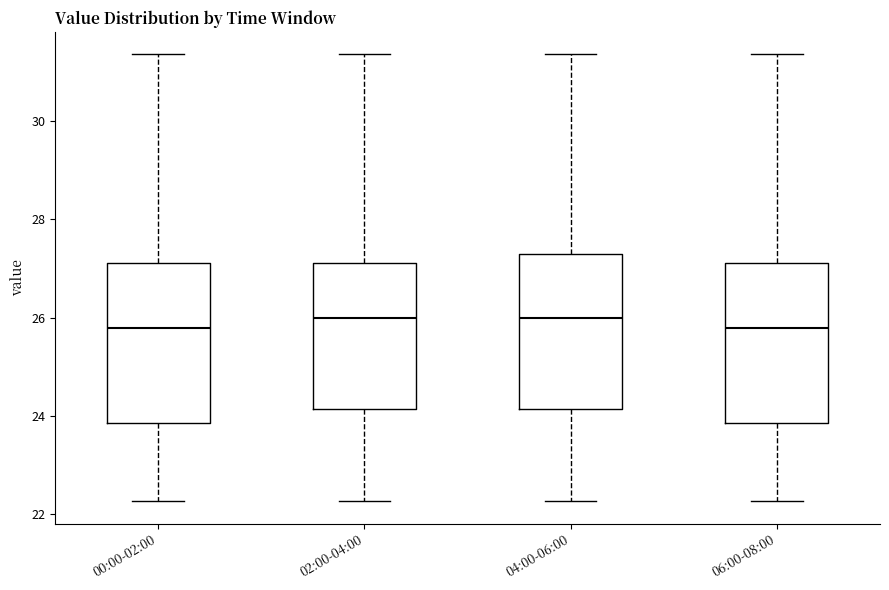

Reading left to right, transcribe this box plot: for each box, give where its median line is, the range the box spans, and where its two whiskers end, as read against the y-axis. The values are not printed on the chart, so give them approximately, as read against the axis.

00:00-02:00: median 25.8, box 23.8 to 27.2, whiskers 22.2 to 31.4
02:00-04:00: median 26.0, box 24.2 to 27.2, whiskers 22.2 to 31.4
04:00-06:00: median 26.0, box 24.2 to 27.2, whiskers 22.2 to 31.4
06:00-08:00: median 25.8, box 23.8 to 27.2, whiskers 22.2 to 31.4